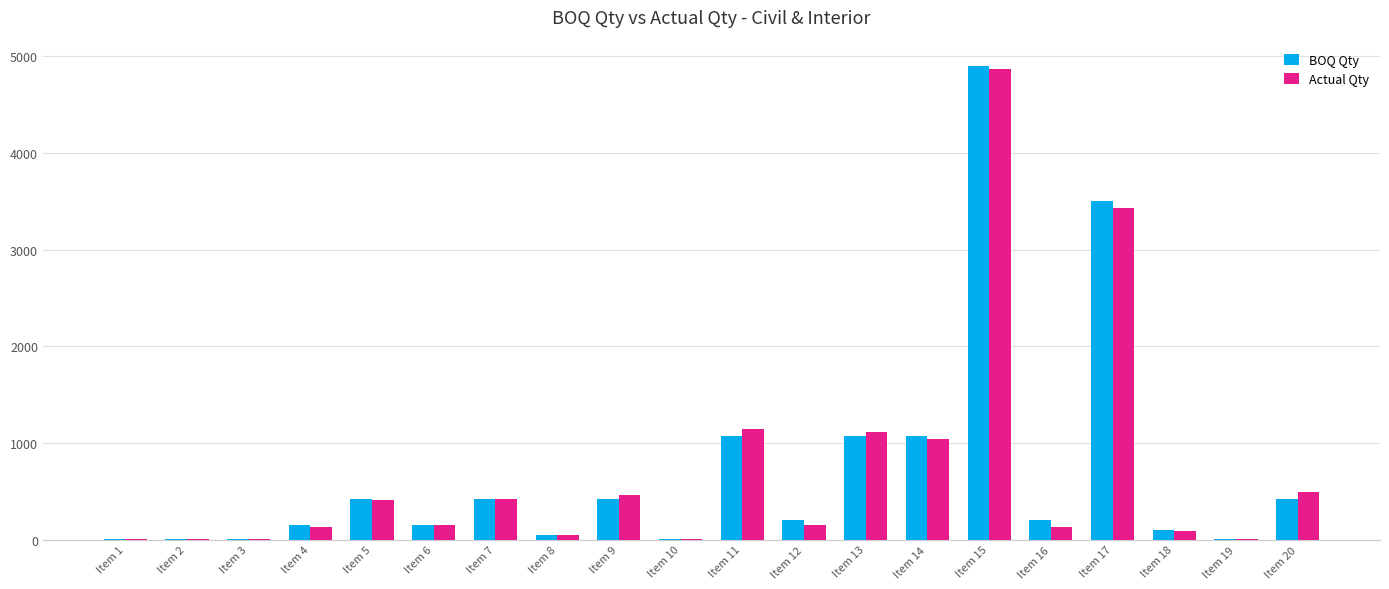

What are all the series names shown in the legend?

BOQ Qty, Actual Qty